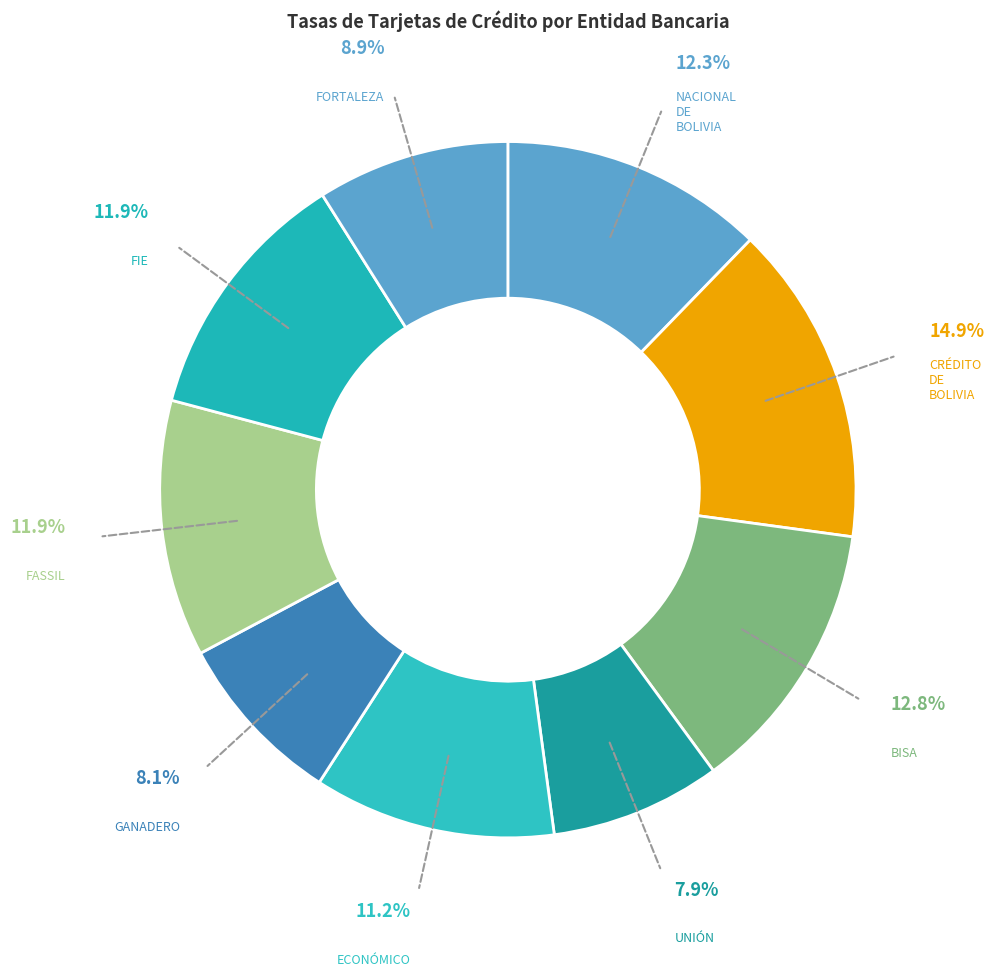

What is the ratio of the value at UNIÓN to the value at FASSIL?

0.7